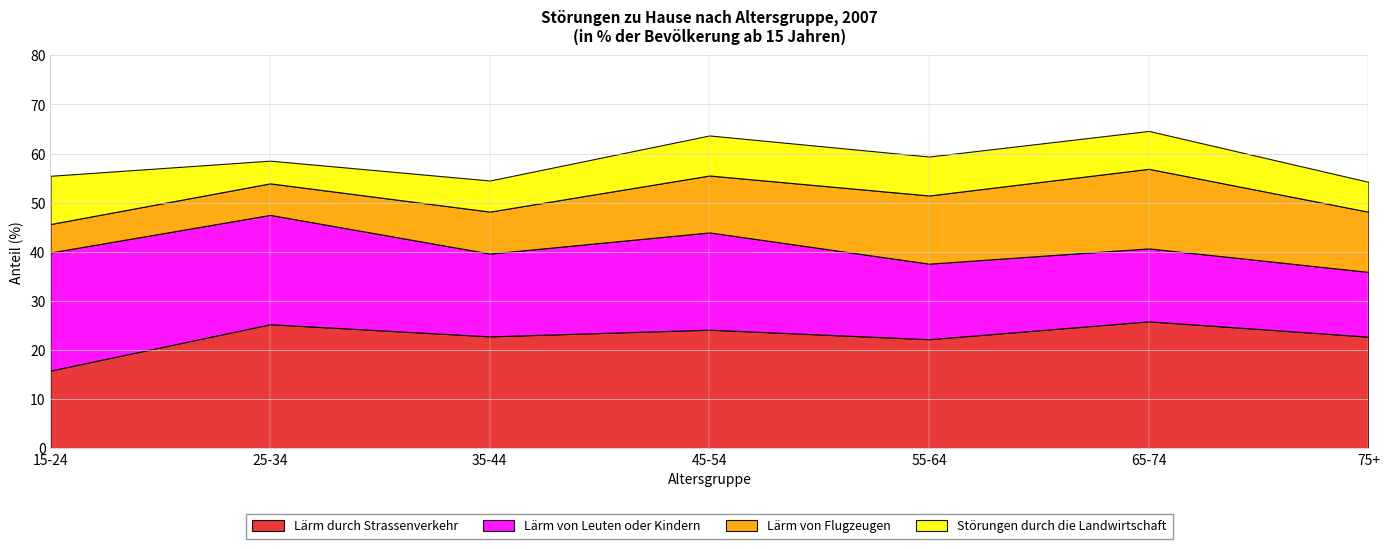

How many times do Lärm durch Strassenverkehr and Lärm von Leuten oder Kindern cross each other?

1